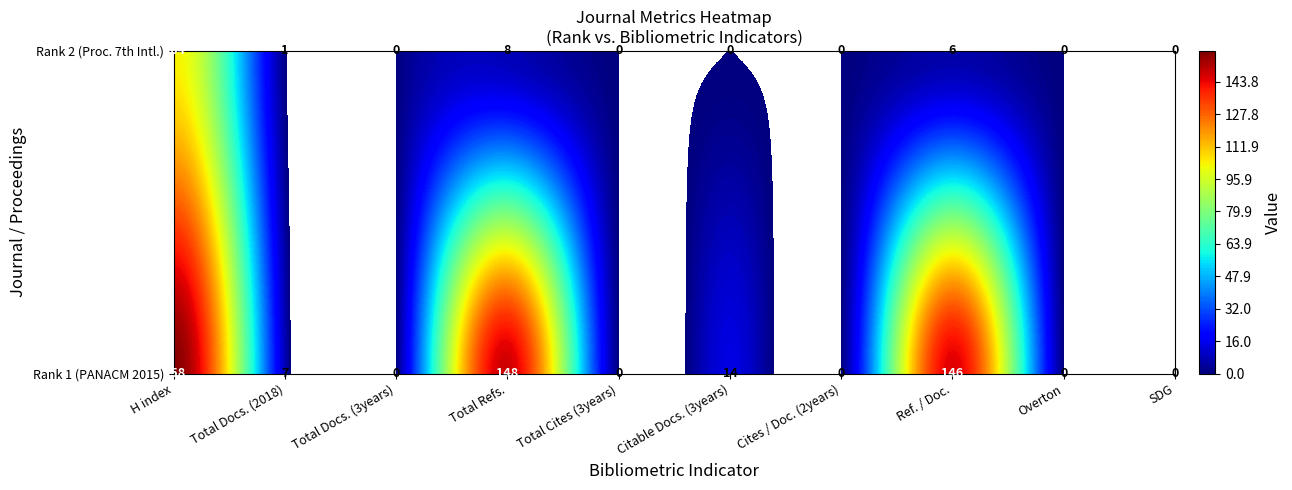

What is the sum of the H index values at 0 and 1?

262